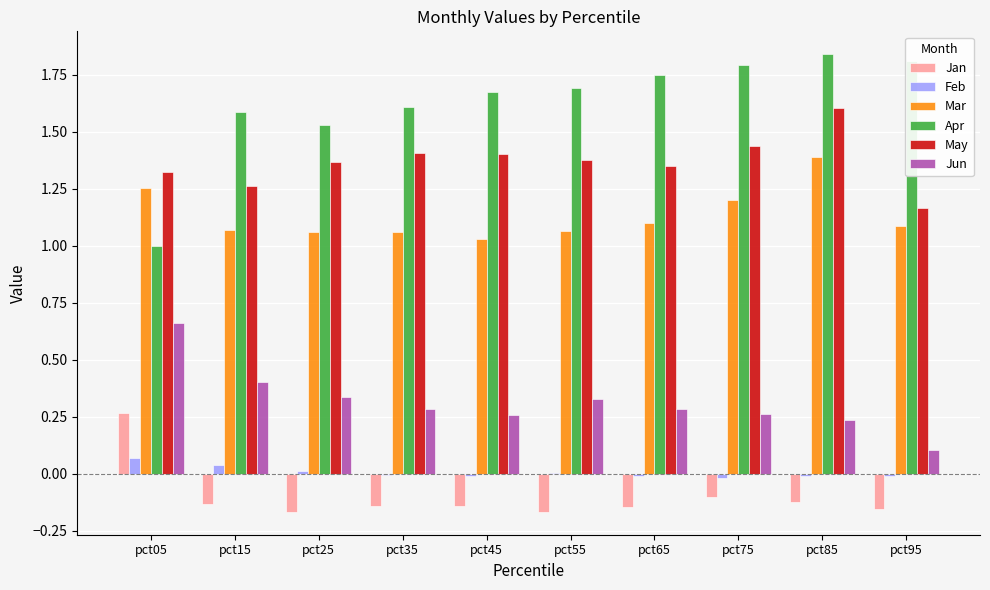

What is the sum of all Mar values?

11.3